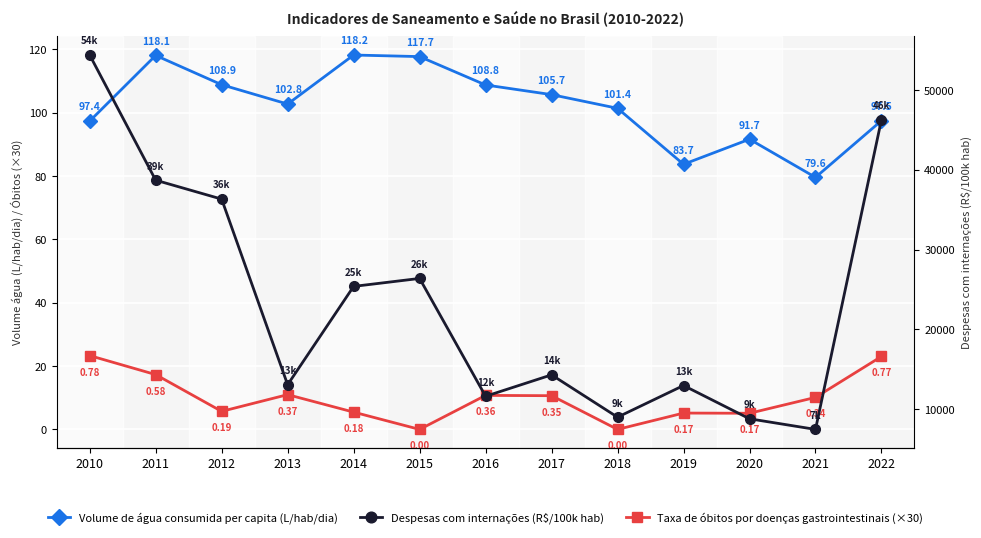

At which label is Despesas com internações (R$/100k hab) closest to 30939?

2015